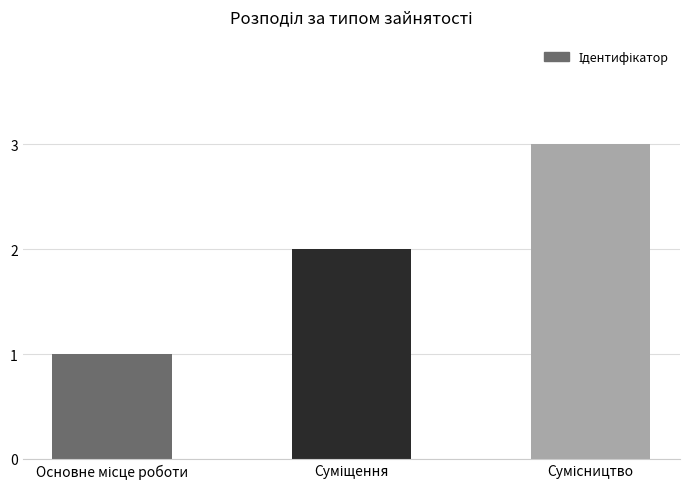

What is the difference between the maximum and minimum values?

2